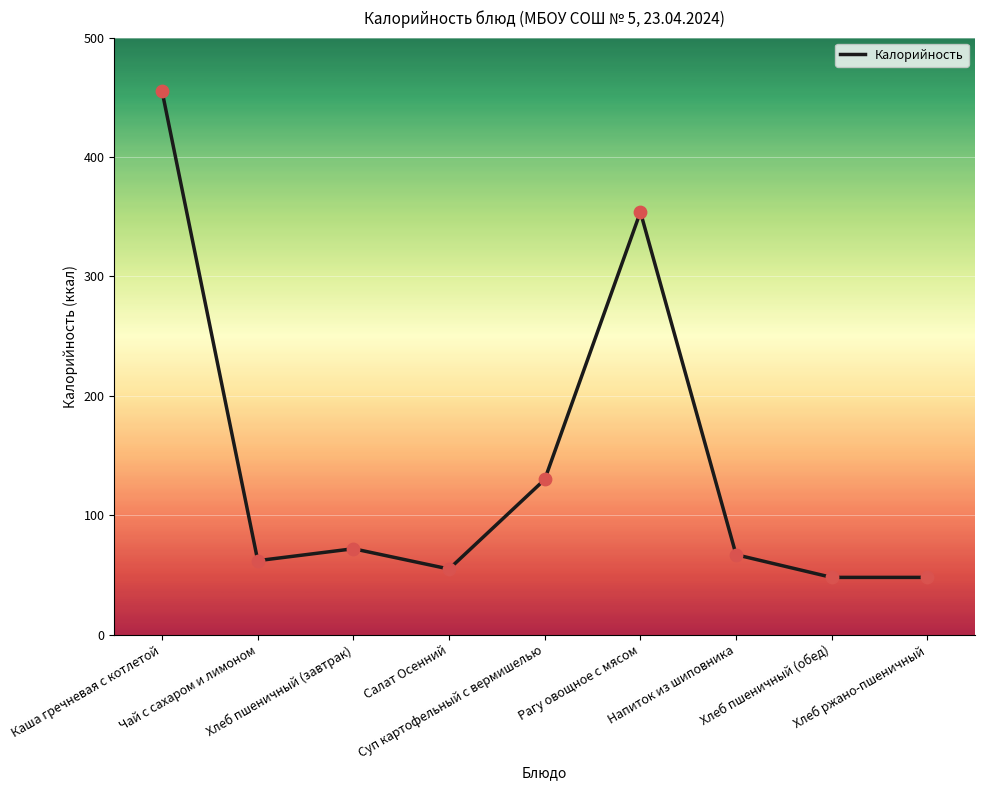

What is the change in value from Хлеб пшеничный (завтрак) to Рагу овощное с мясом?

+282